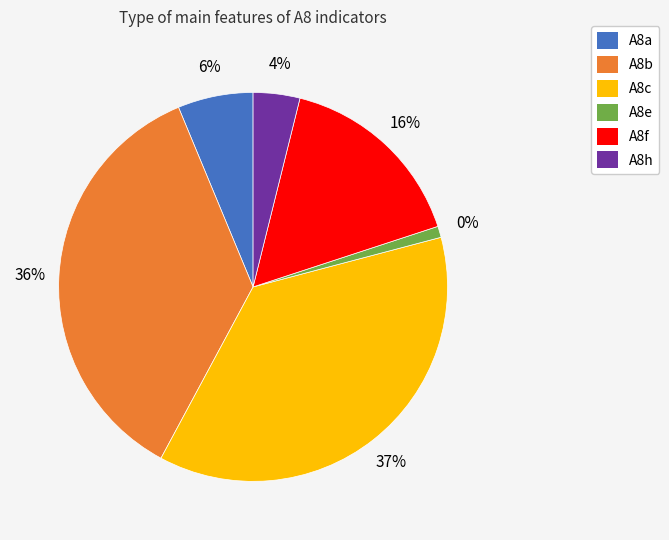

What is the change in value from A8a to A8f?

+9.7